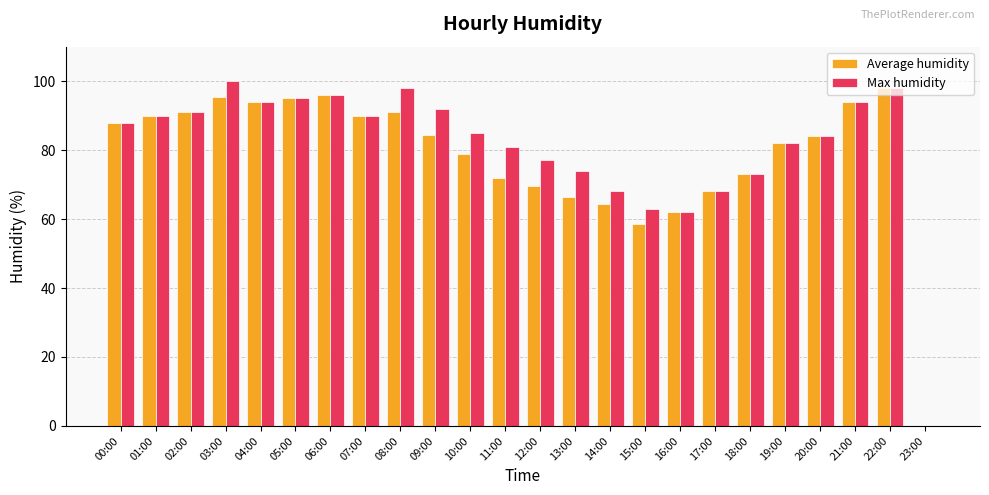

What is the total value across all series at 17:00?

136.0